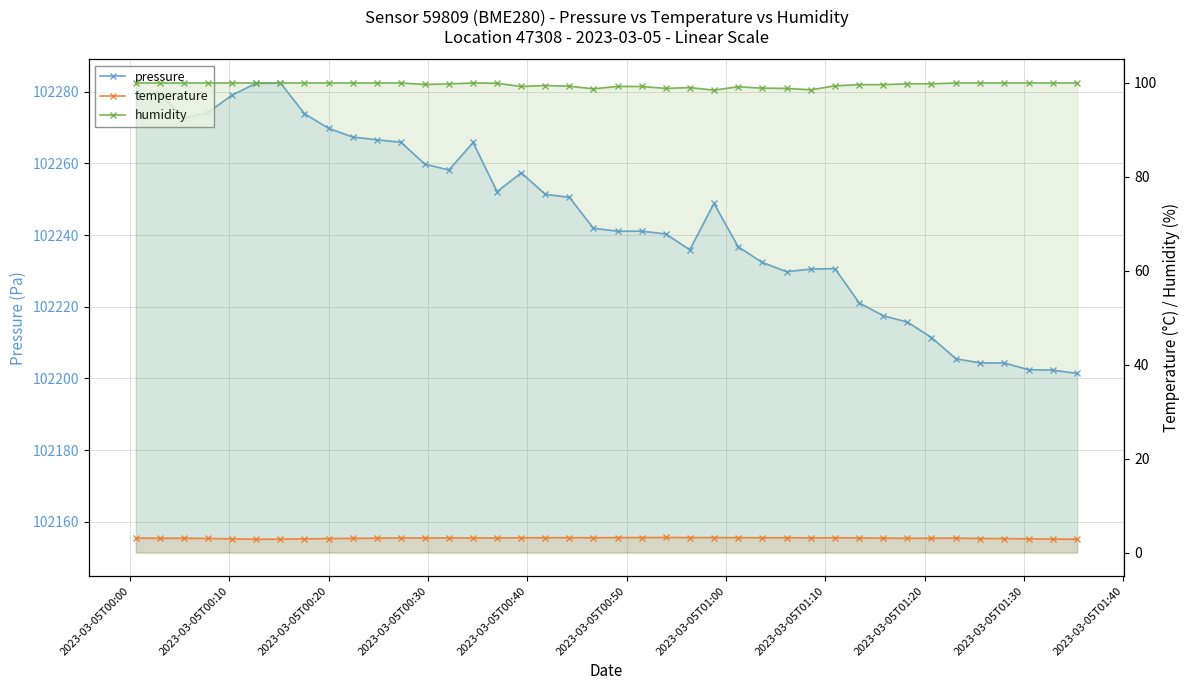

True or false: temperature has more than 2 interior local peaks.

True